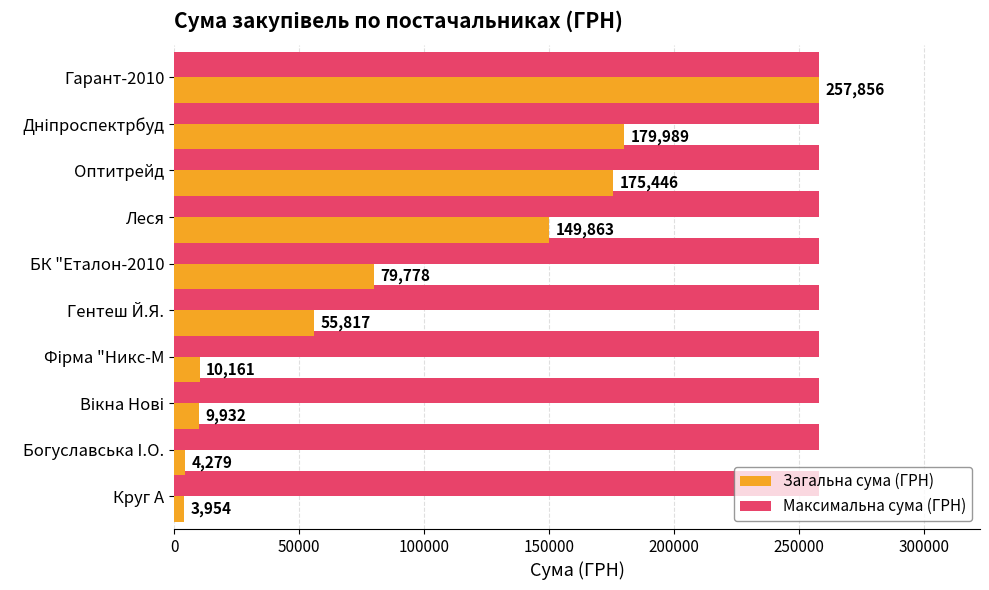

At how many categories does at least one series exceed 180226?

10